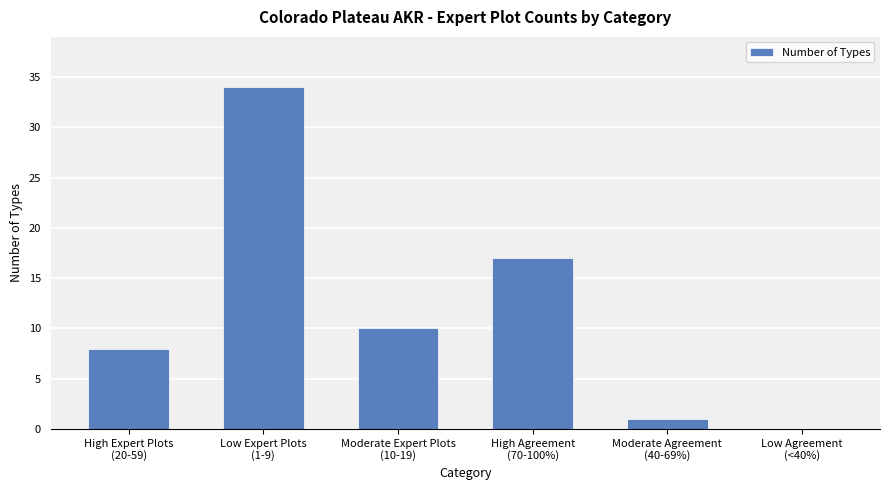

What is the greatest value displayed?

34